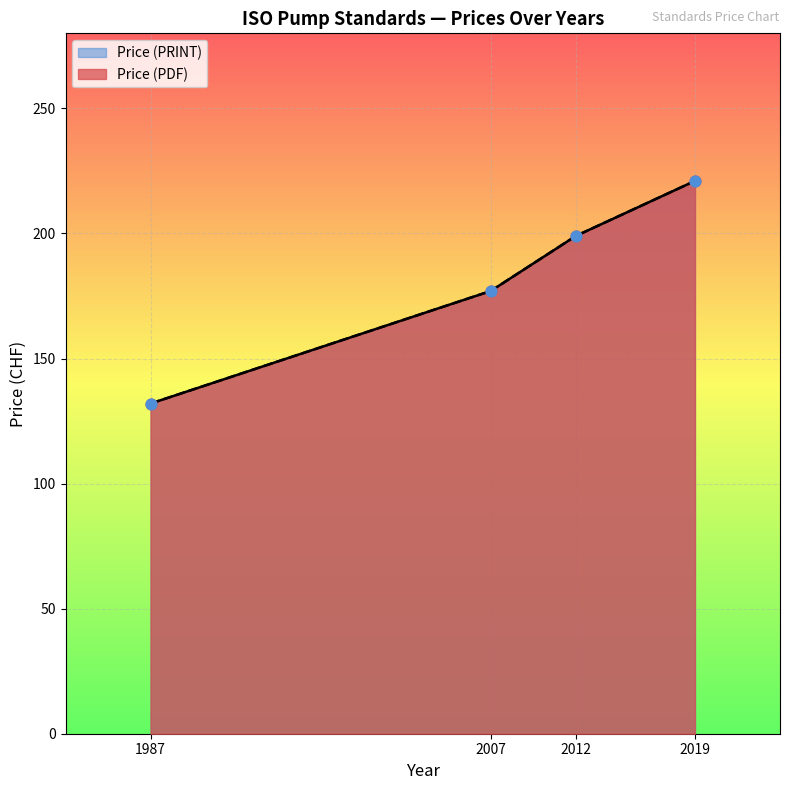

What is the total value across all series at 1987?

264